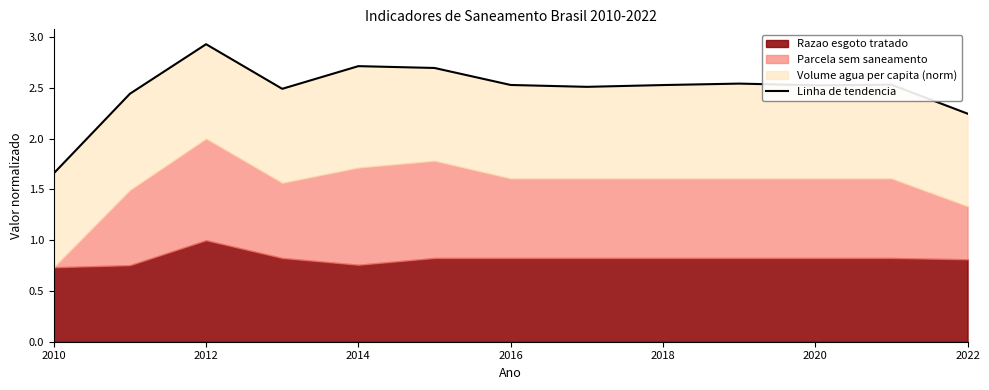

What is the difference between the second highest and second lowest values?

0.5